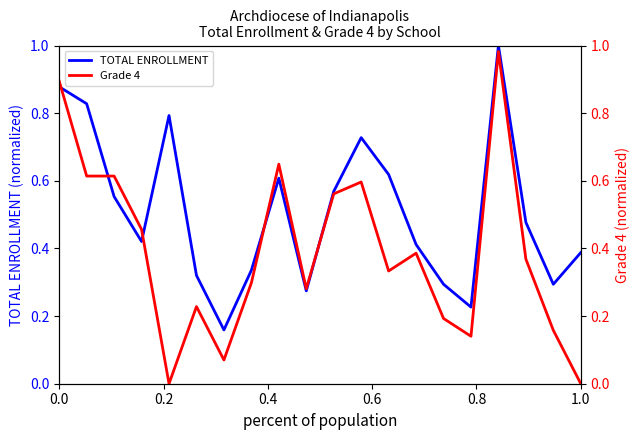

Which series has the largest total across all categories?

TOTAL ENROLLMENT